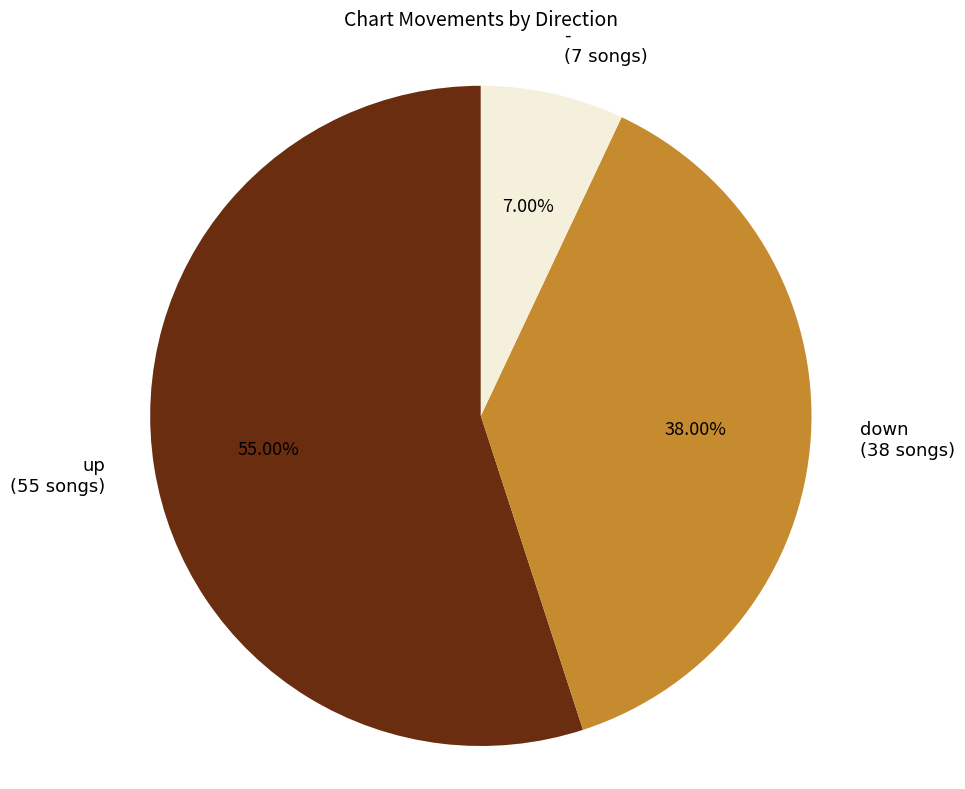

Approximately how many times larger is the value at up (55 songs) compared to - (7 songs)?

7.9